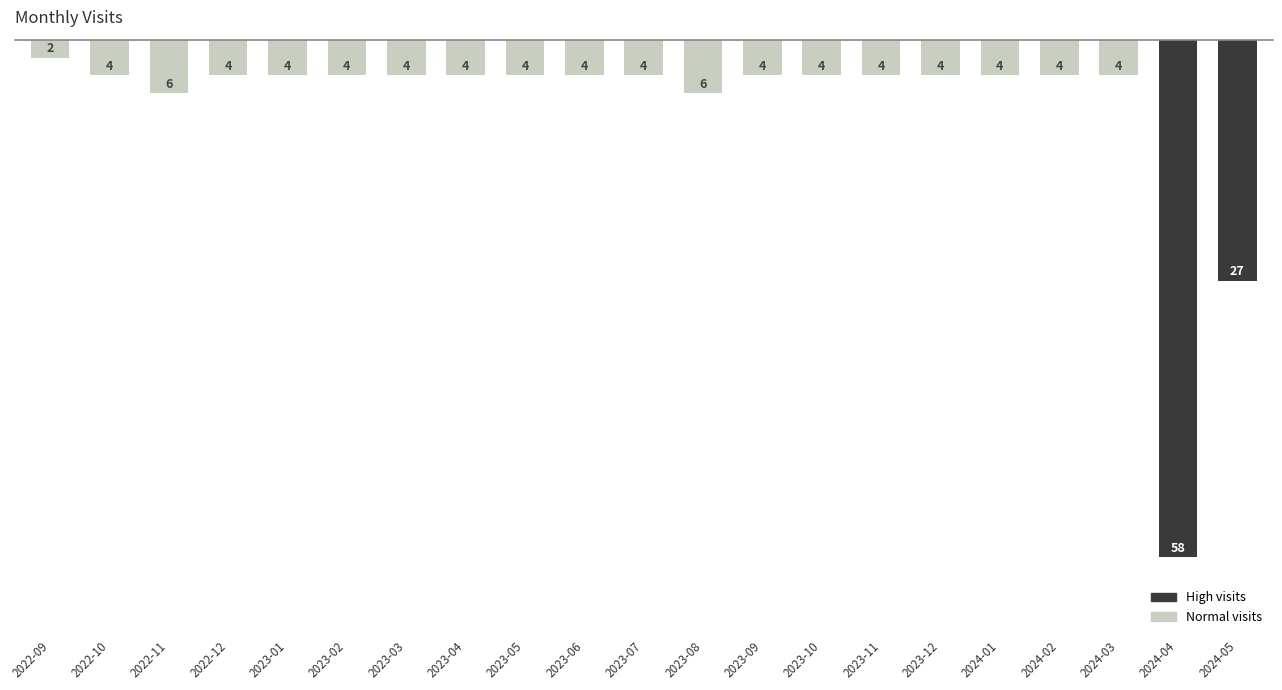

What is the value of the 19th bar from the left?

4